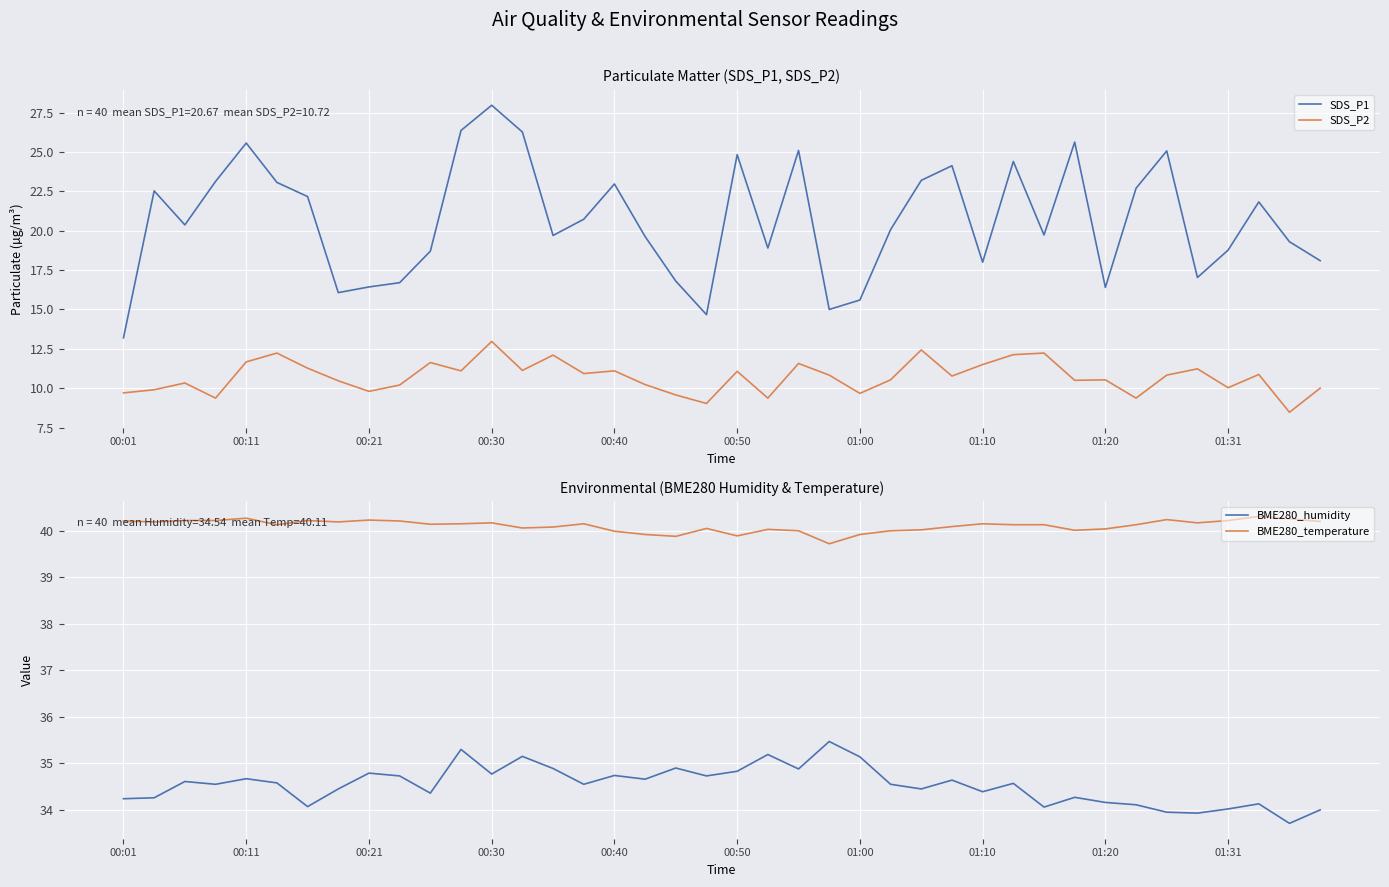

The value of SDS_P1 at 01:20 is 21.4. True or false?

False